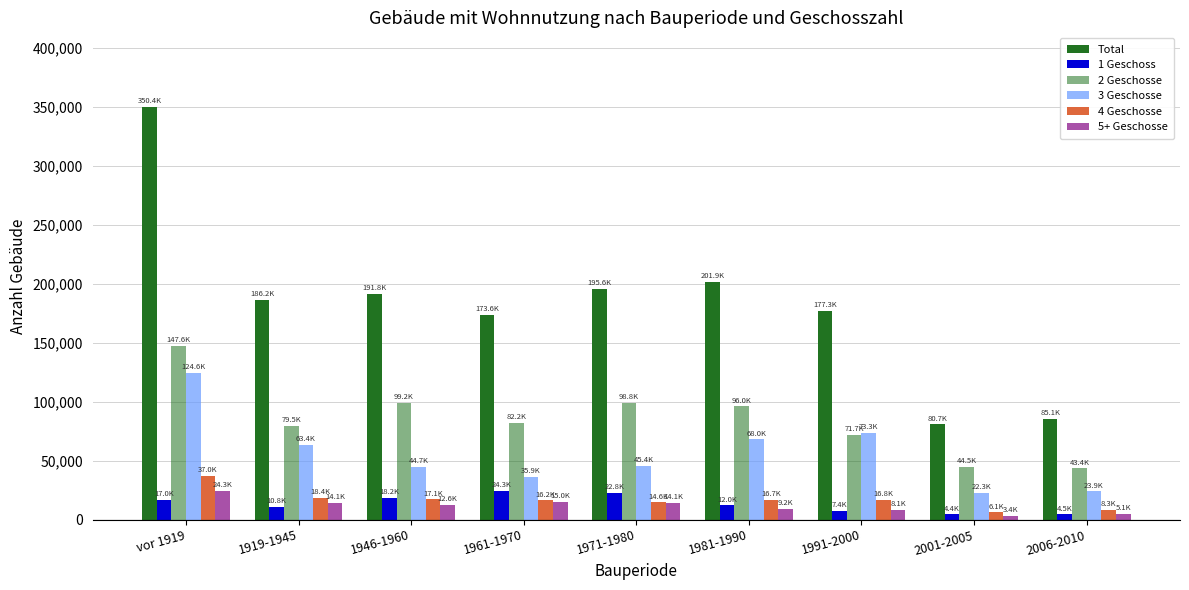

What is the sum of the 4 Geschosse values at 1946-1960 and 1919-1945?

35516